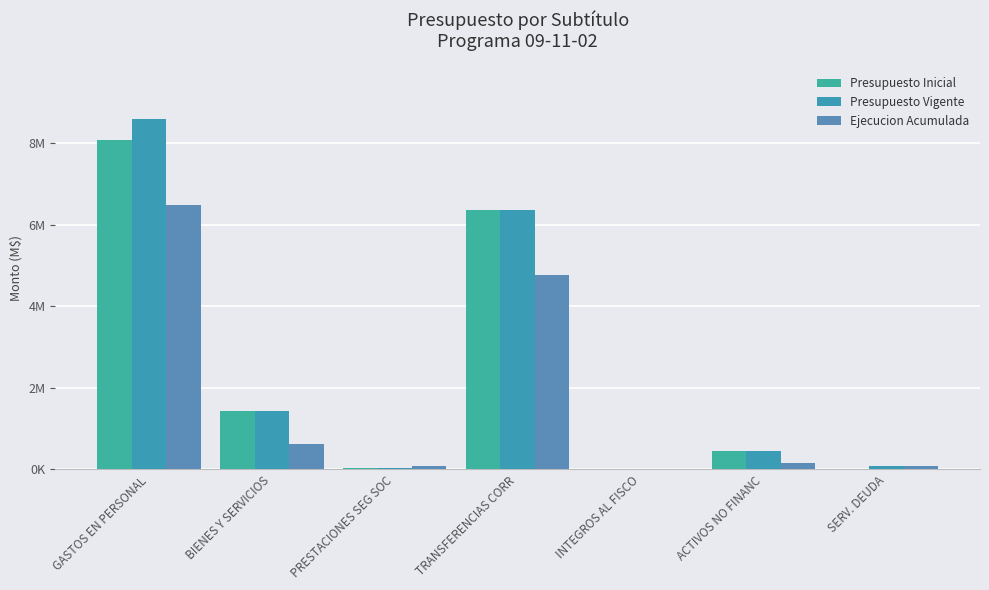

Are the bars grouped side by side (vs. stacked)?

Yes